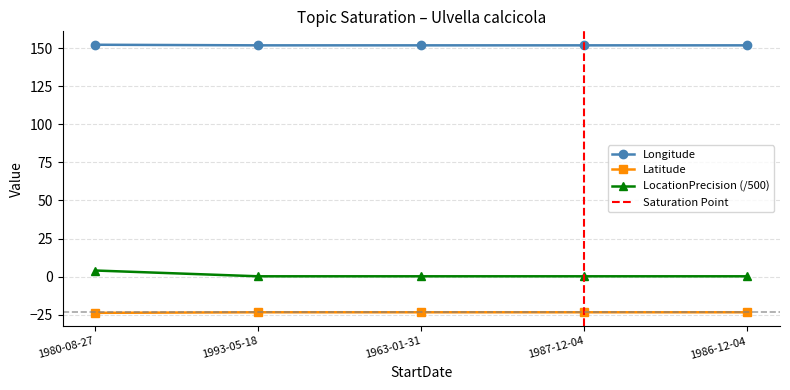

What is the lowest value of the LocationPrecision series?

0.2